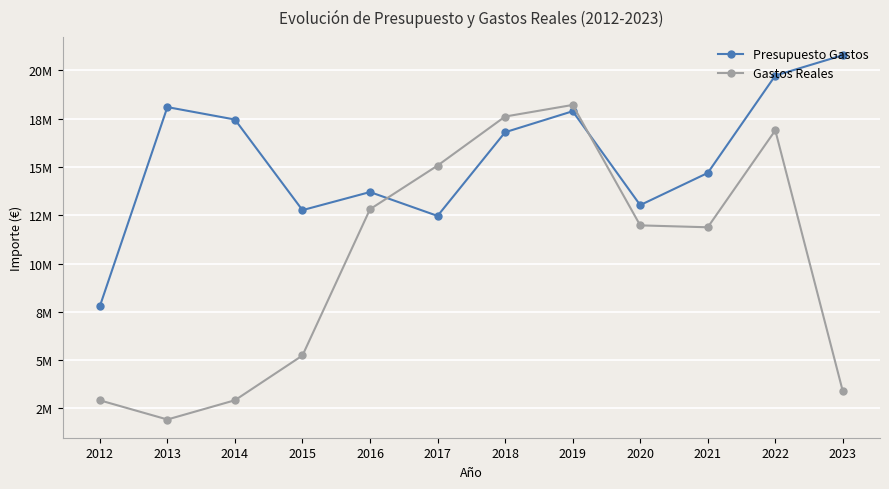

Is this an area chart (filled region under the line)?

No